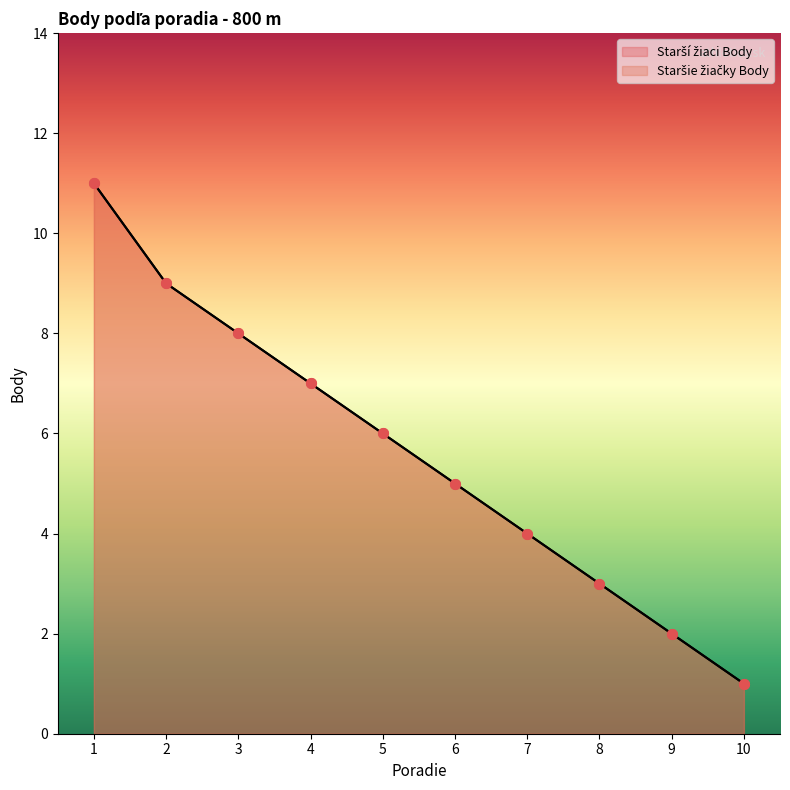

Between 5 and 6, which series saw the biggest shift?

Starší žiaci Body